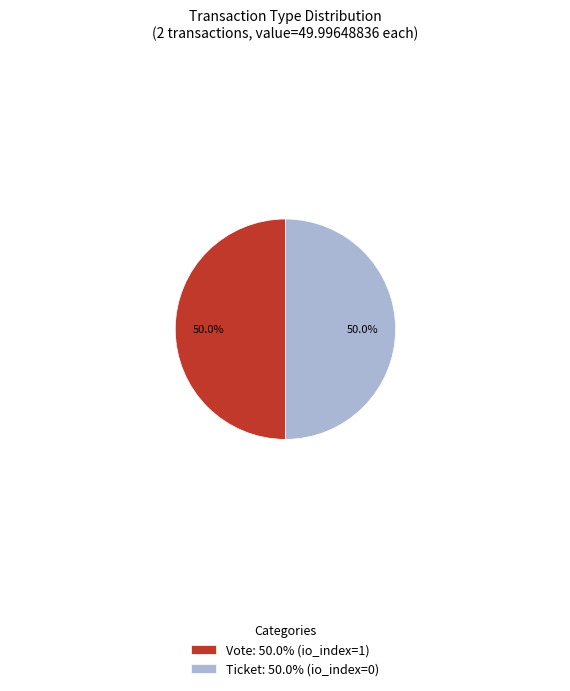

To the nearest percent, what is the average slice percentage?

50%